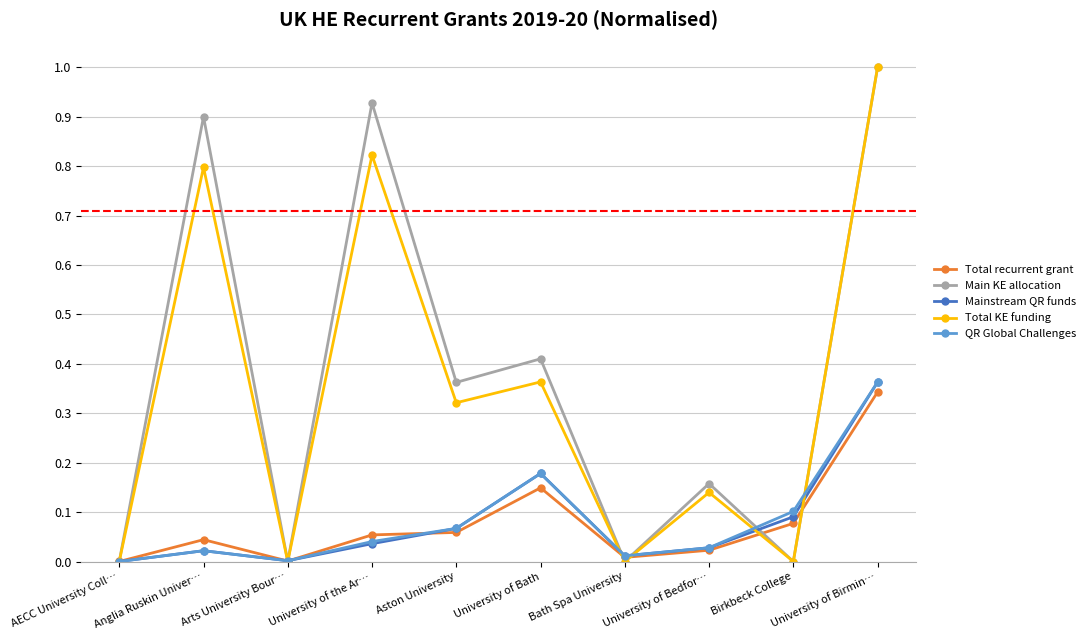

At which category does Main KE allocation reach its first local valley?

Arts University Bour…